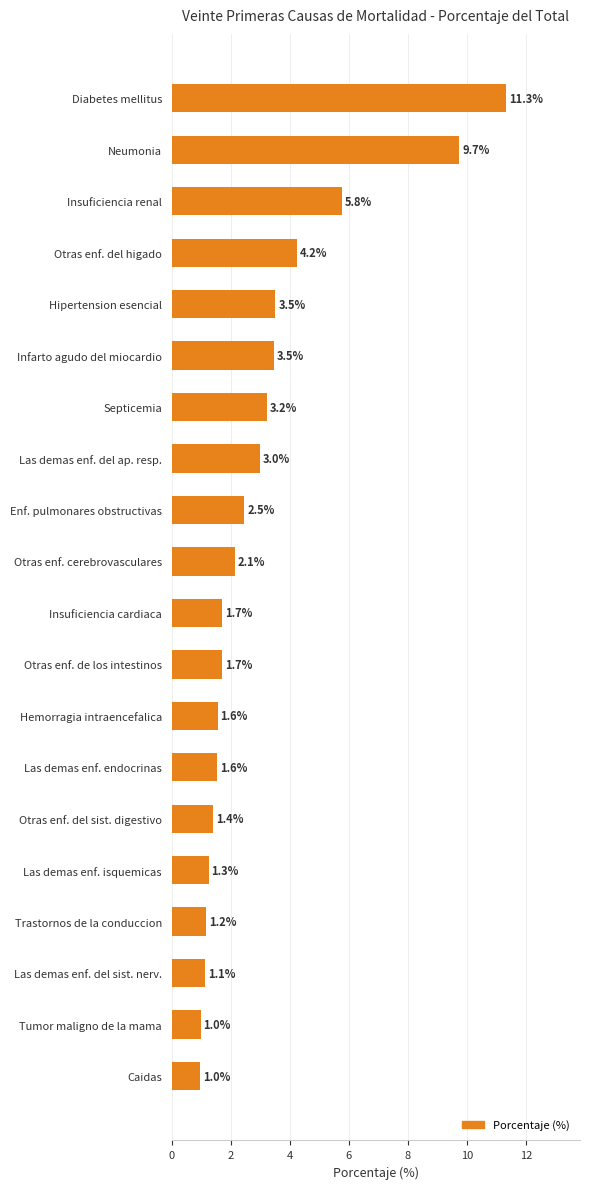

Does the chart contain stacked bars?

No